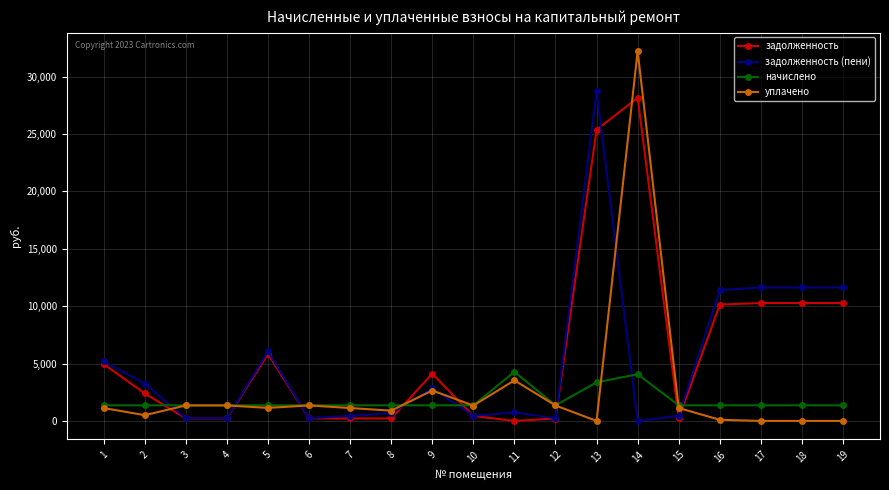

What is the total value across all series at 12?

3144.6